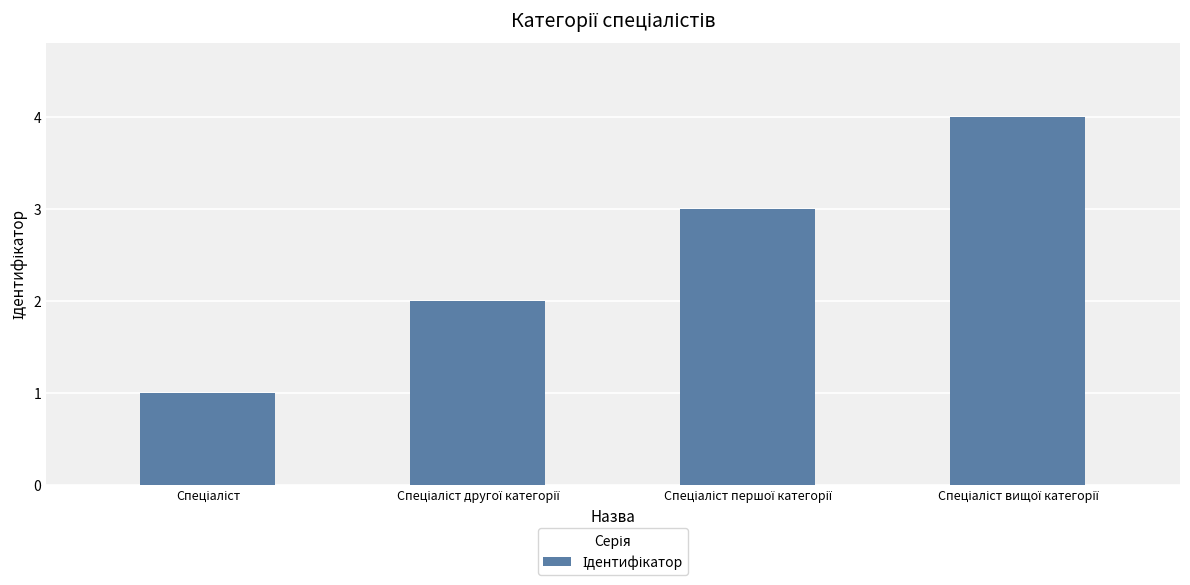

What is the maximum value shown in the chart?

4